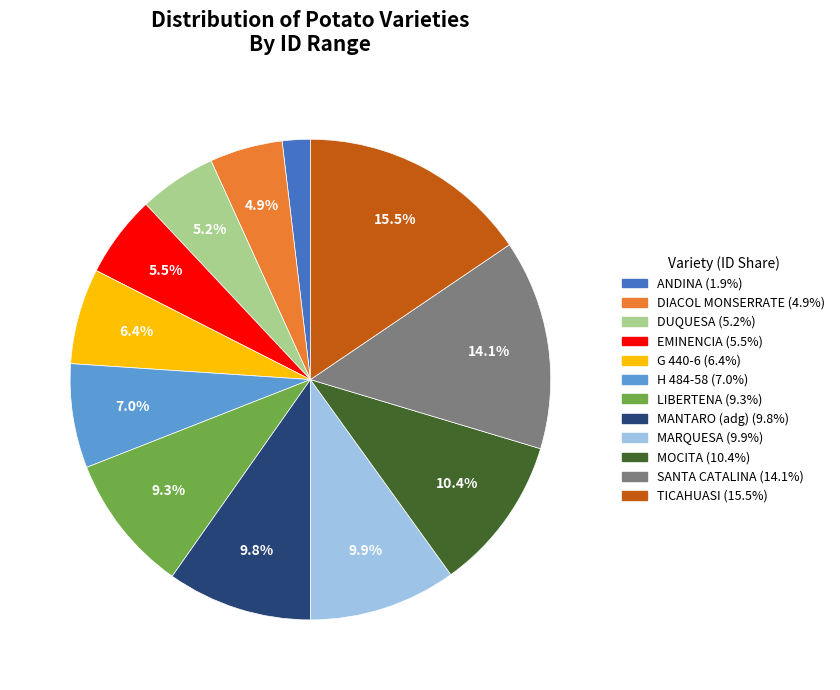

Which slice is the largest?

TICAHUASI